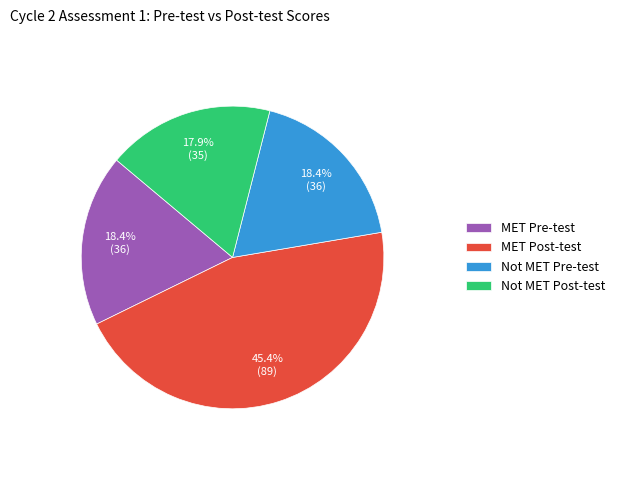

Do MET Pre-test and Not MET Post-test together represent more than half of the pie?

No